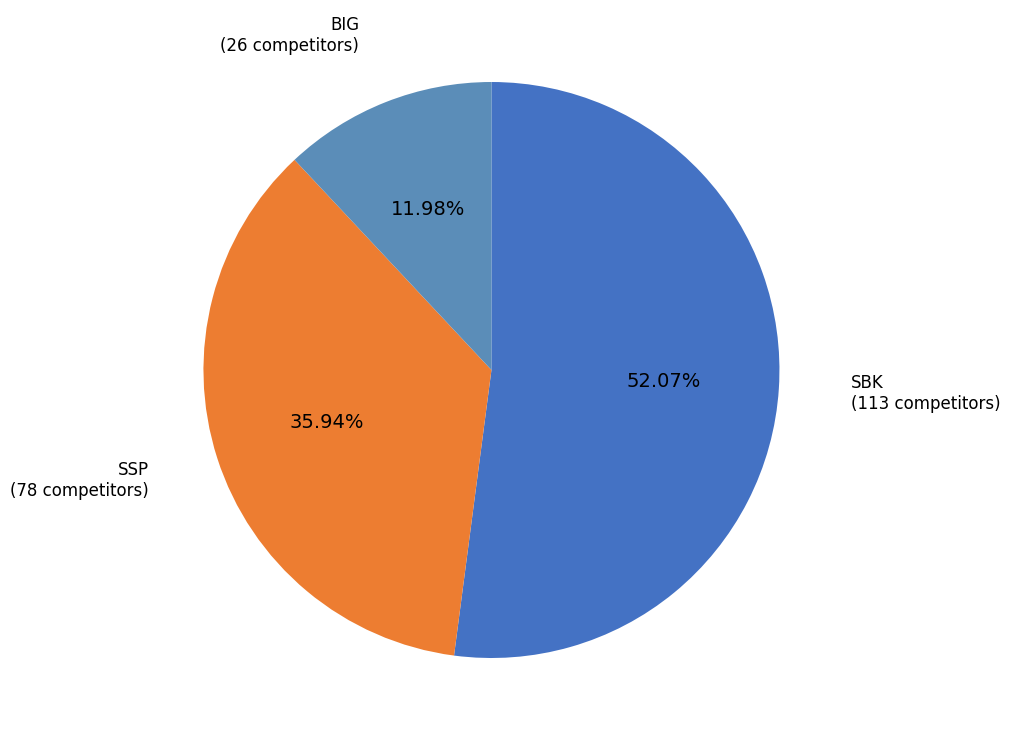

To the nearest percent, what percentage of the pie is SSP?

36%